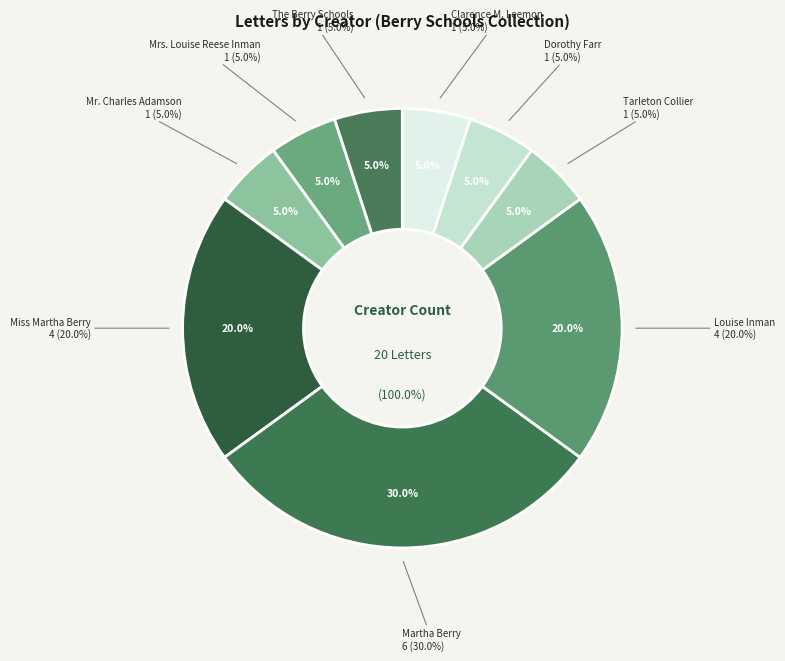

The Mrs. Louise Reese Inman slice represents 5% of the pie. True or false?

True